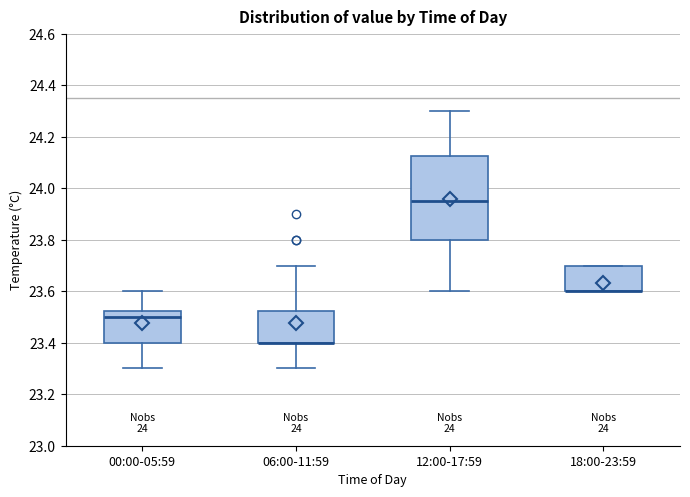

Where does the upper whisker of the box for 12:00-17:59 end on the y-axis? The values are not printed on the chart, so give them approximately, as read against the axis.

24.30